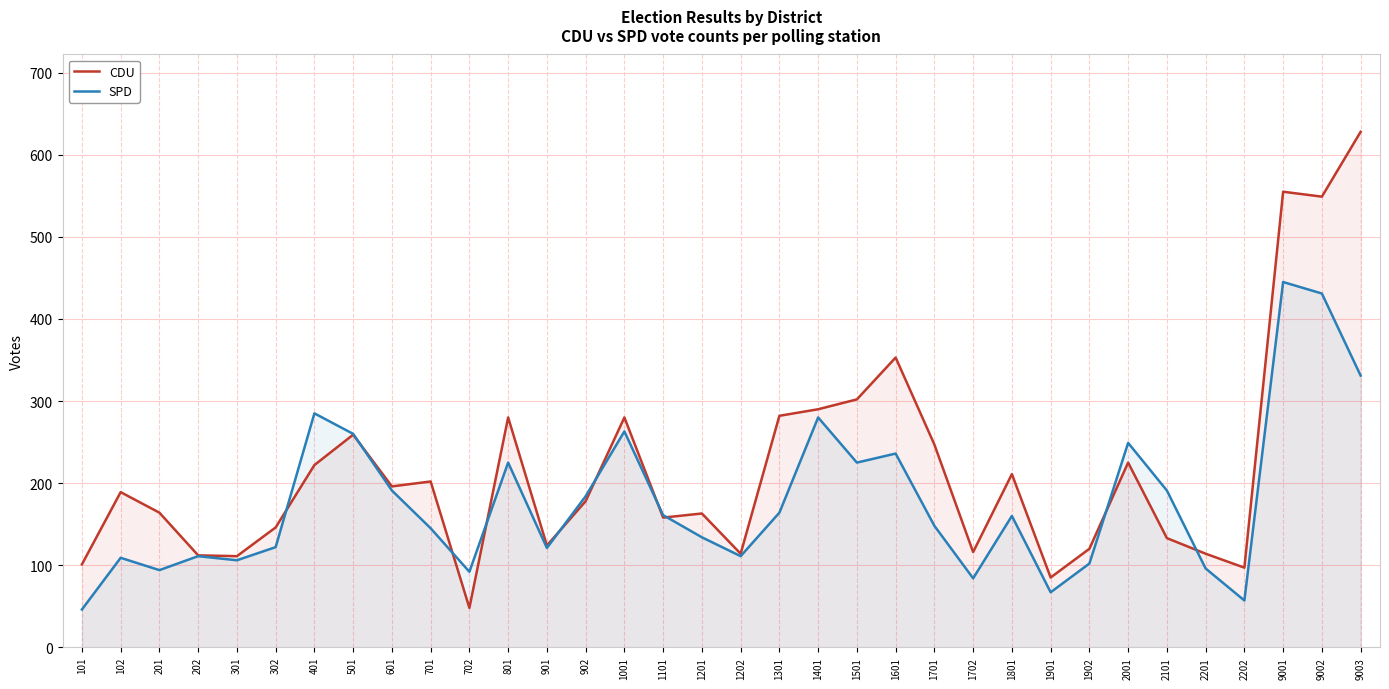

Where is SPD nearest to the value 245?

2001